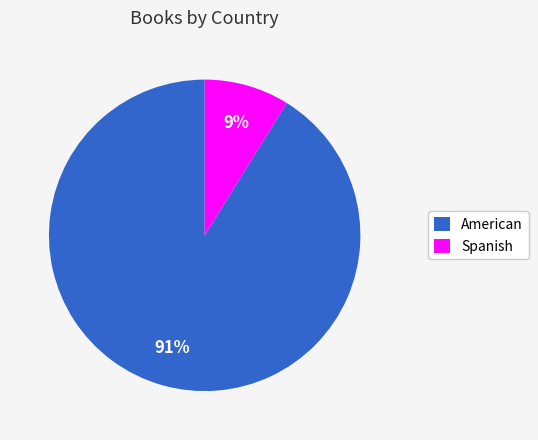

How many slices are in this pie chart?

2